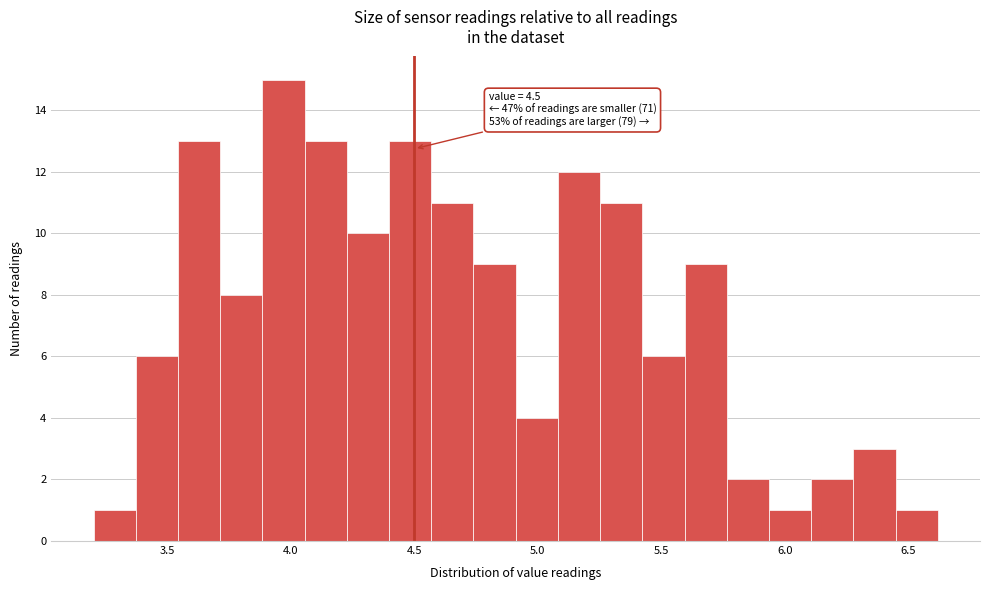

Read against the x-axis, roughly where is the centre of the tallest bar?

3.95